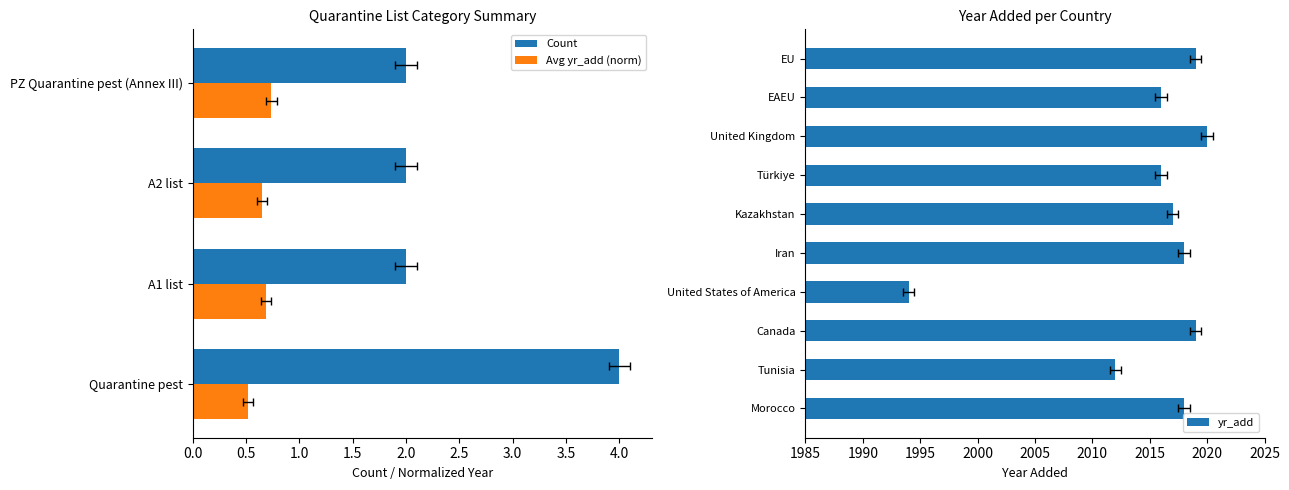

The chart shows a value of 1994 at United States of America. True or false?

True